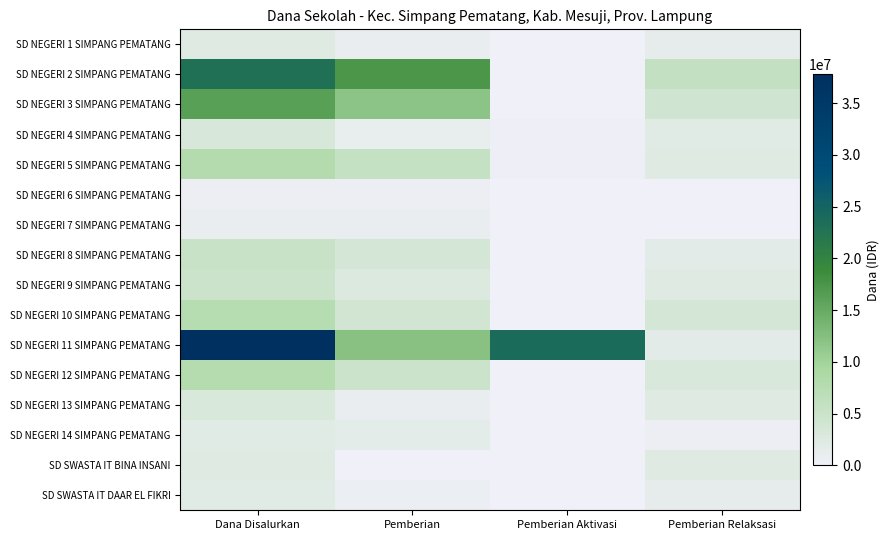

Which series has the widest spread of values?

SD NEGERI 11 SIMPANG PEMATANG